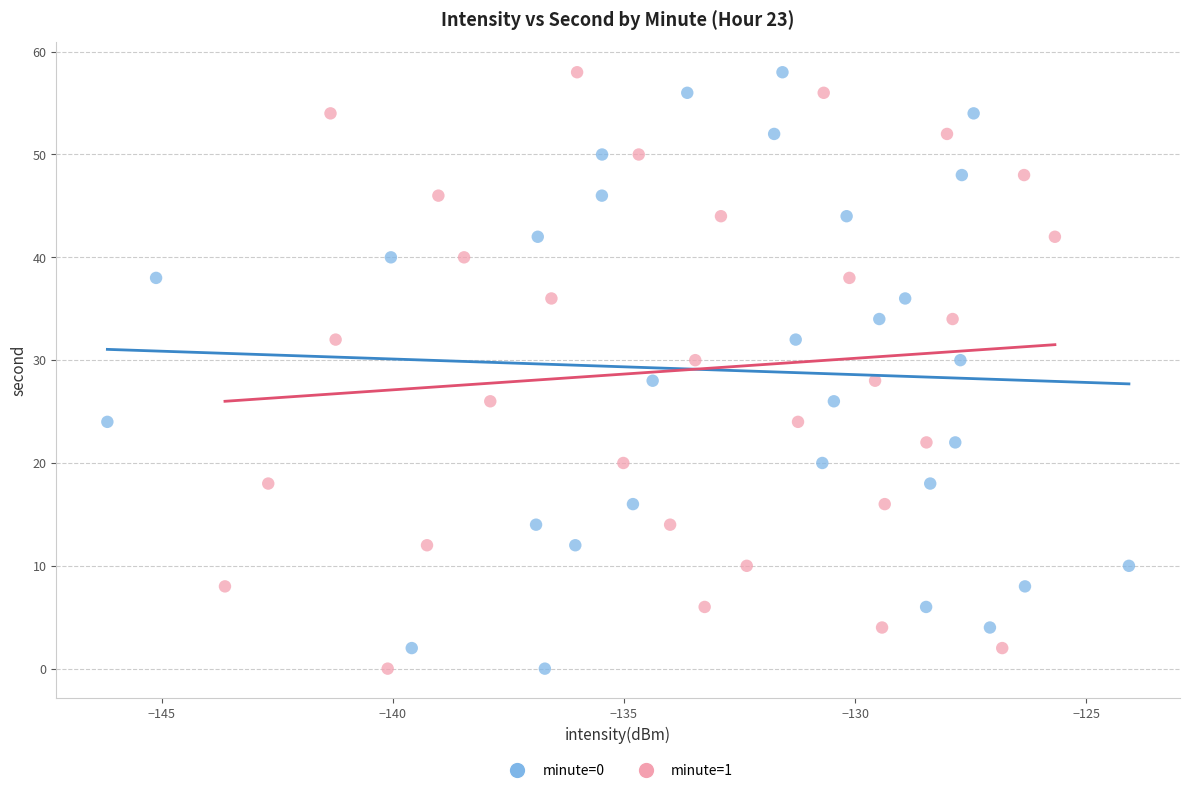

What are all the series names shown in the legend?

minute=0, minute=1